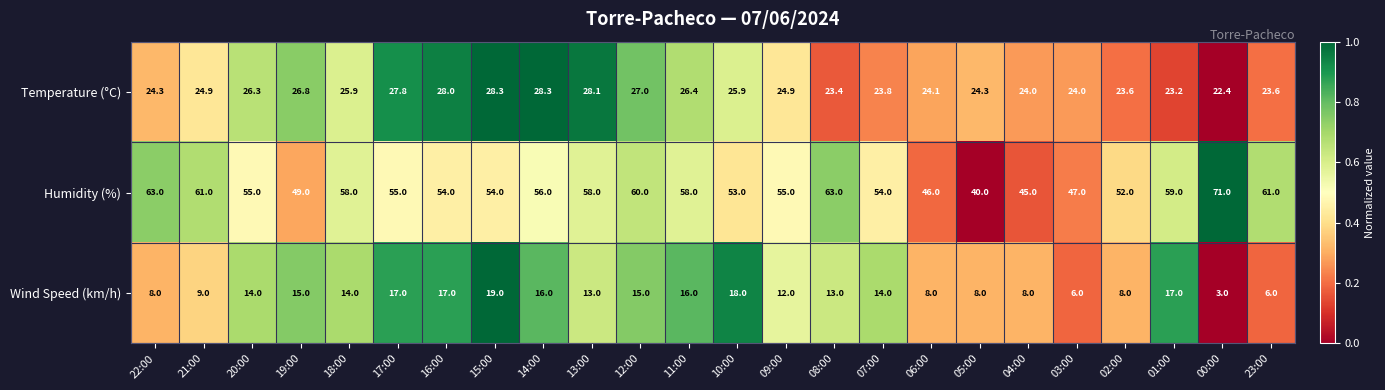

What is the difference between the maximum and second lowest values in the Temperature (°C) series?

5.1